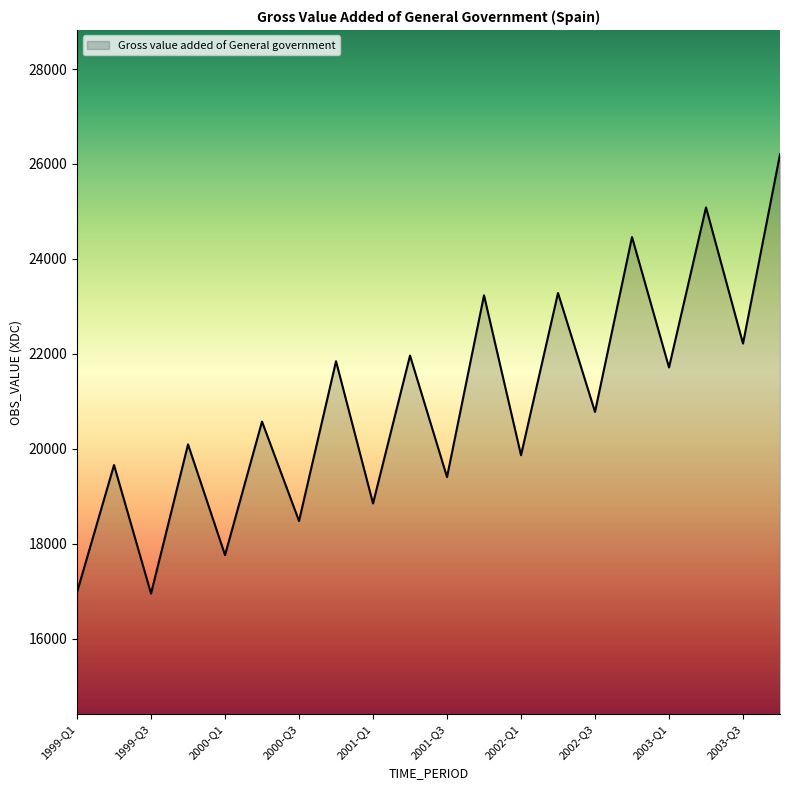

What is the minimum value shown in the chart?

16949